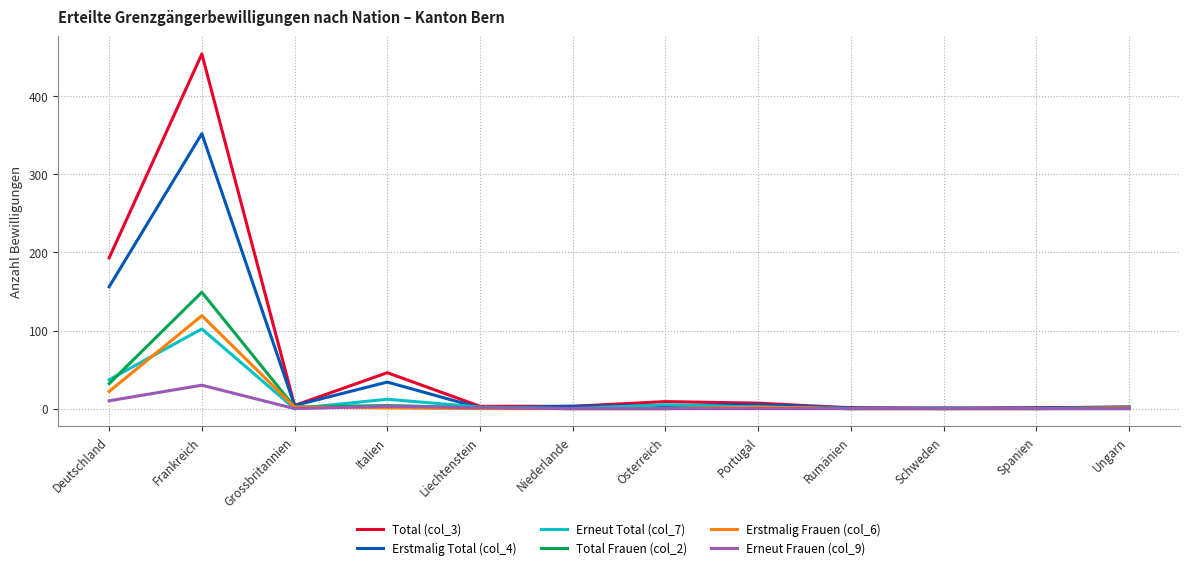

True or false: Erstmalig Frauen (col_6) has a value of 37 at Deutschland.

False